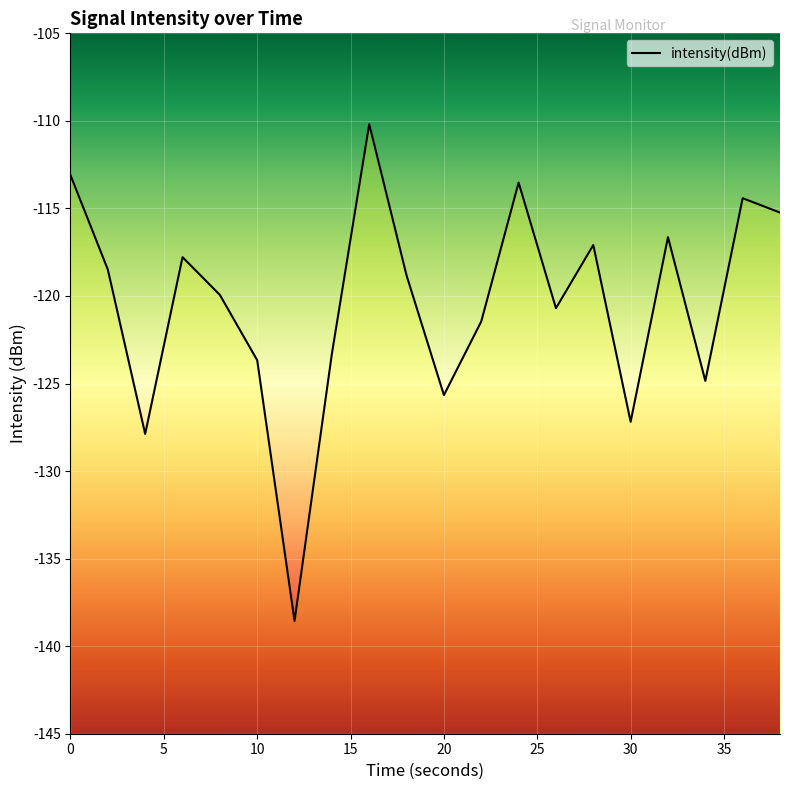

List the labels in order of value, smallest first.

12, 4, 30, 20, 34, 10, 14, 22, 26, 8, 18, 2, 6, 28, 32, 38, 36, 24, 0, 16